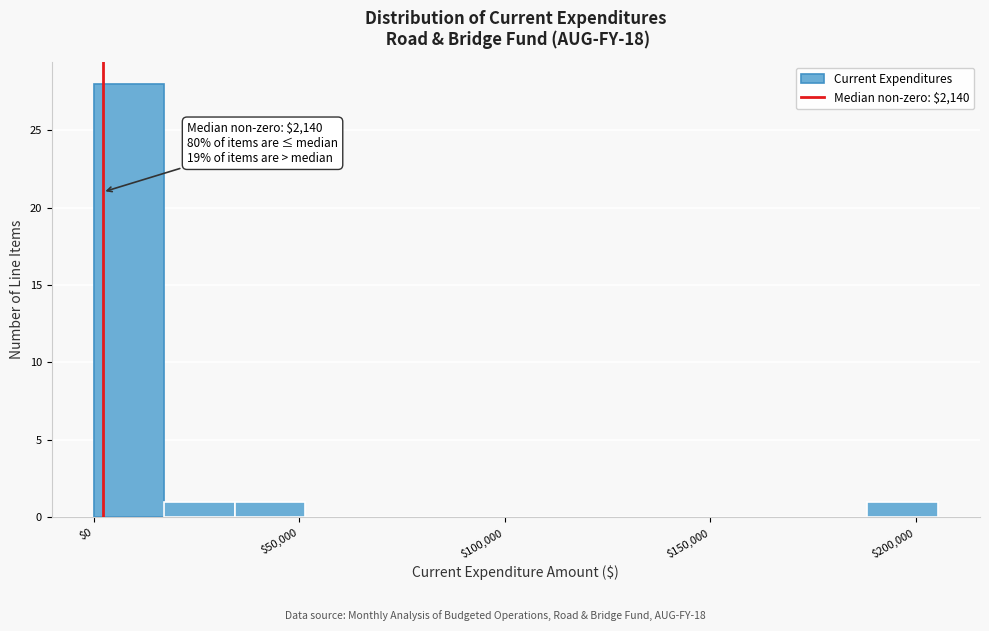

Read against the x-axis, roughly where is the centre of the tallest bar?

10000